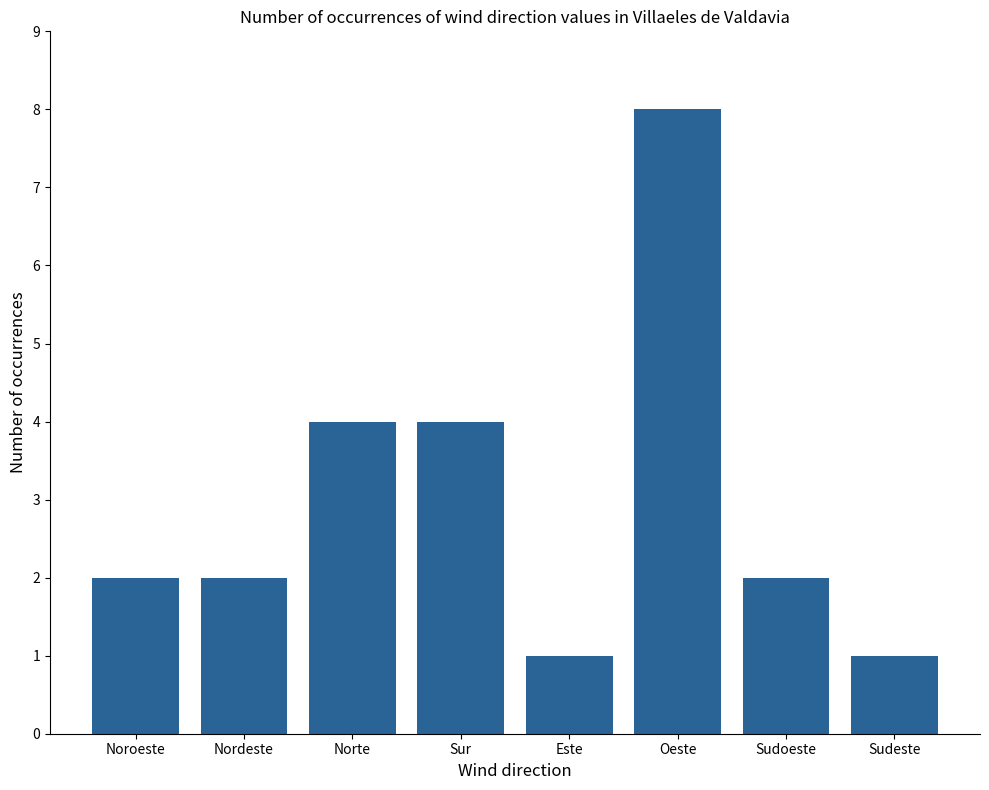

What is the label of the 2nd bar from the right?

Sudoeste